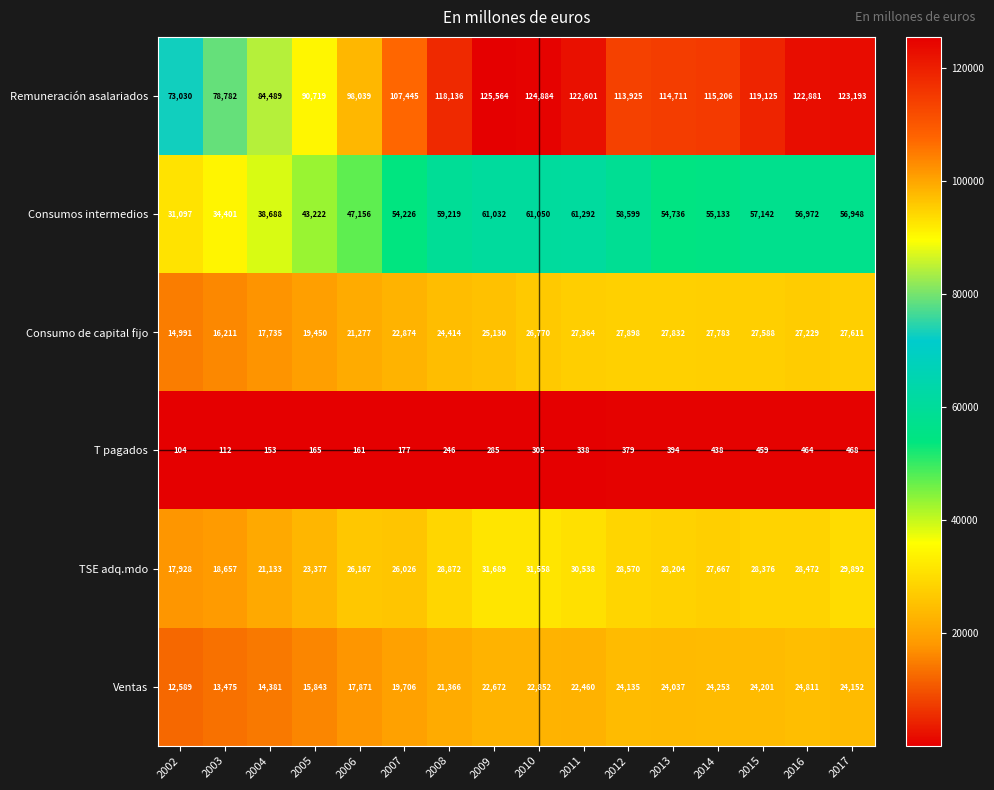

What is the total value across all series at 2012?

253506